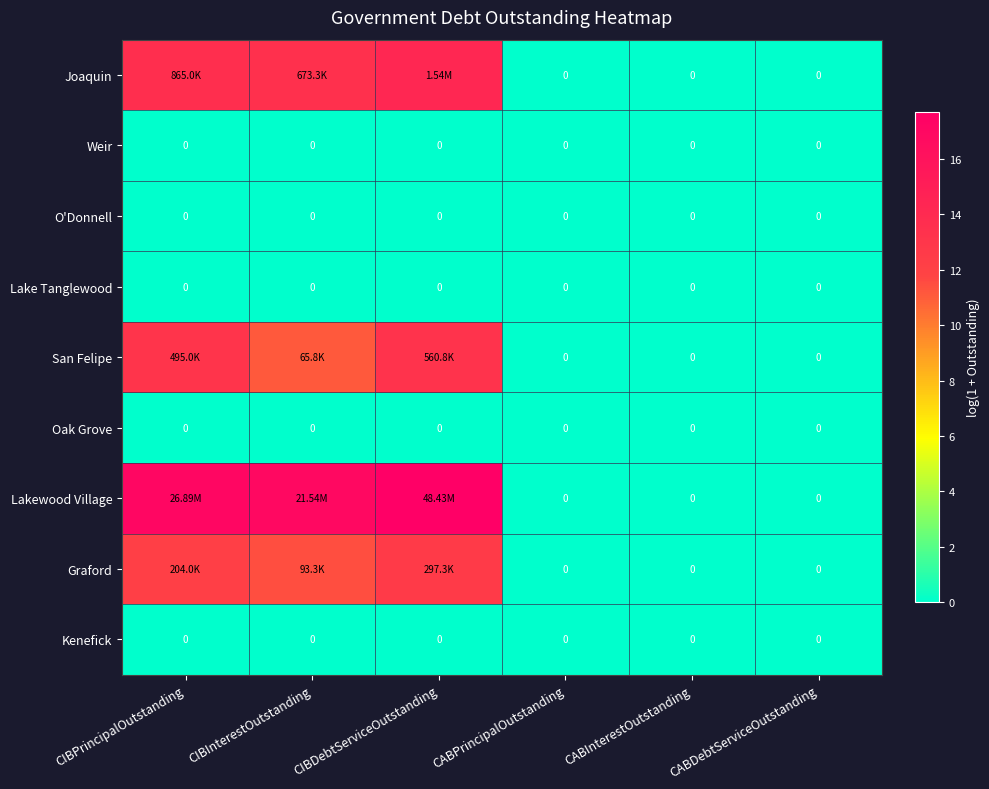

How many categories are shown in the chart?

6